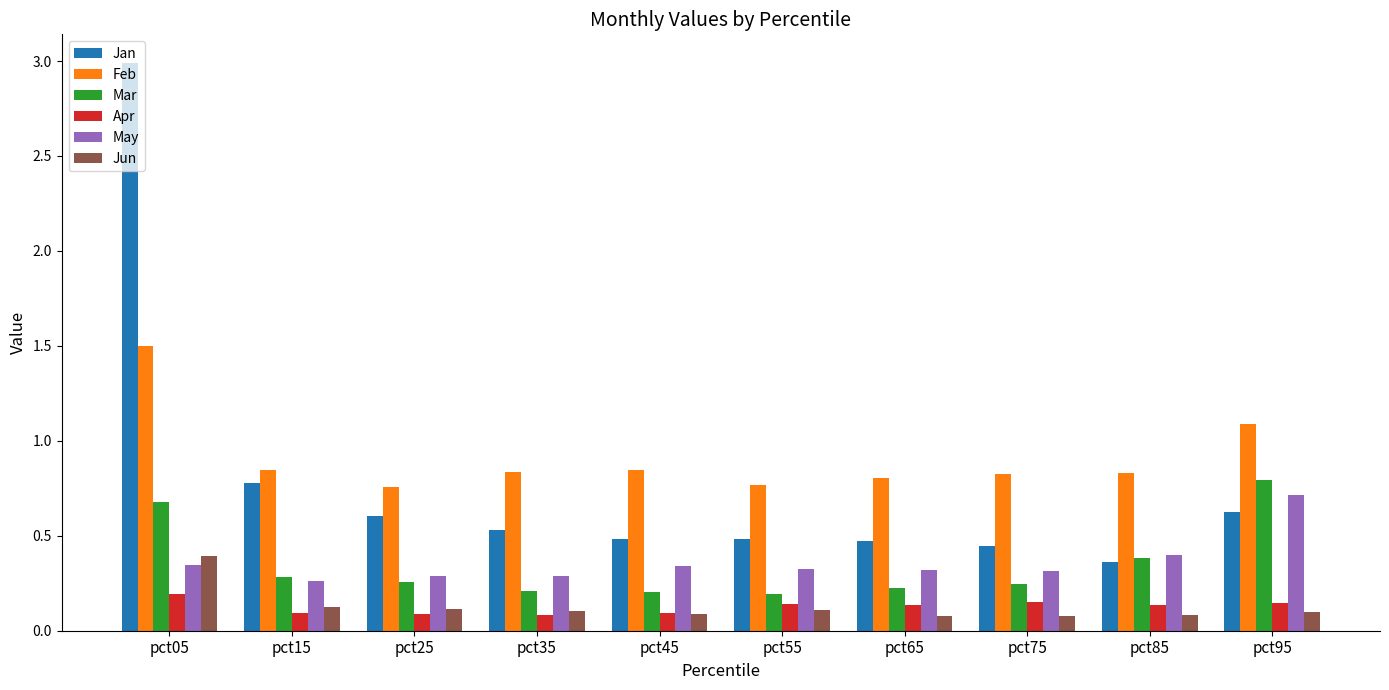

What is the average value of the Feb series?

0.9